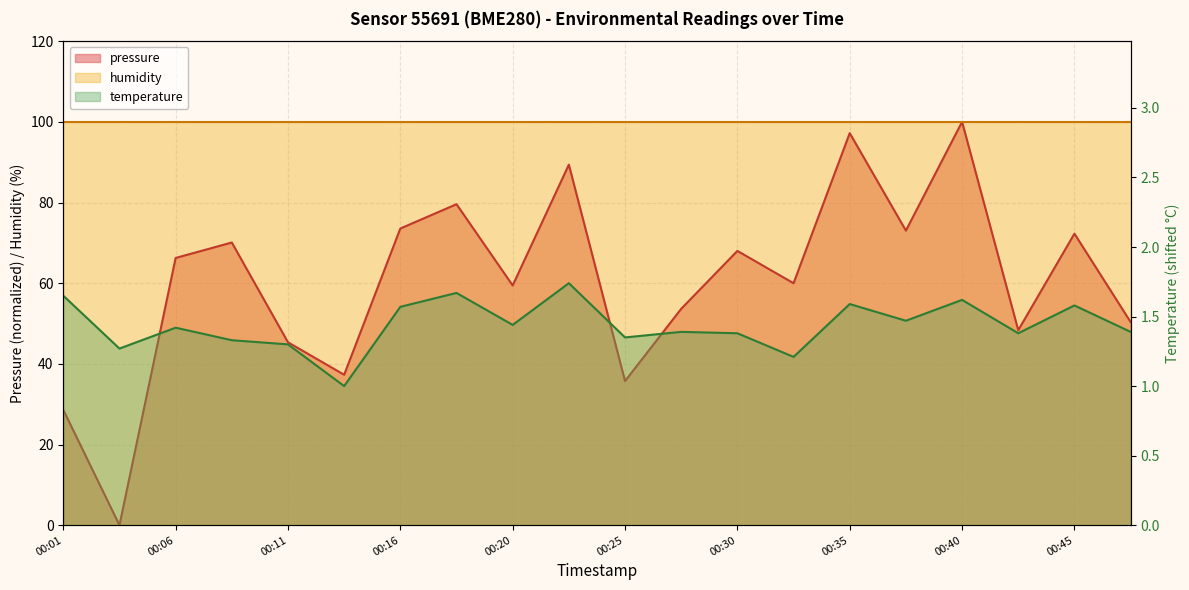

Which series changed the most between 00:06 and 00:08?

pressure